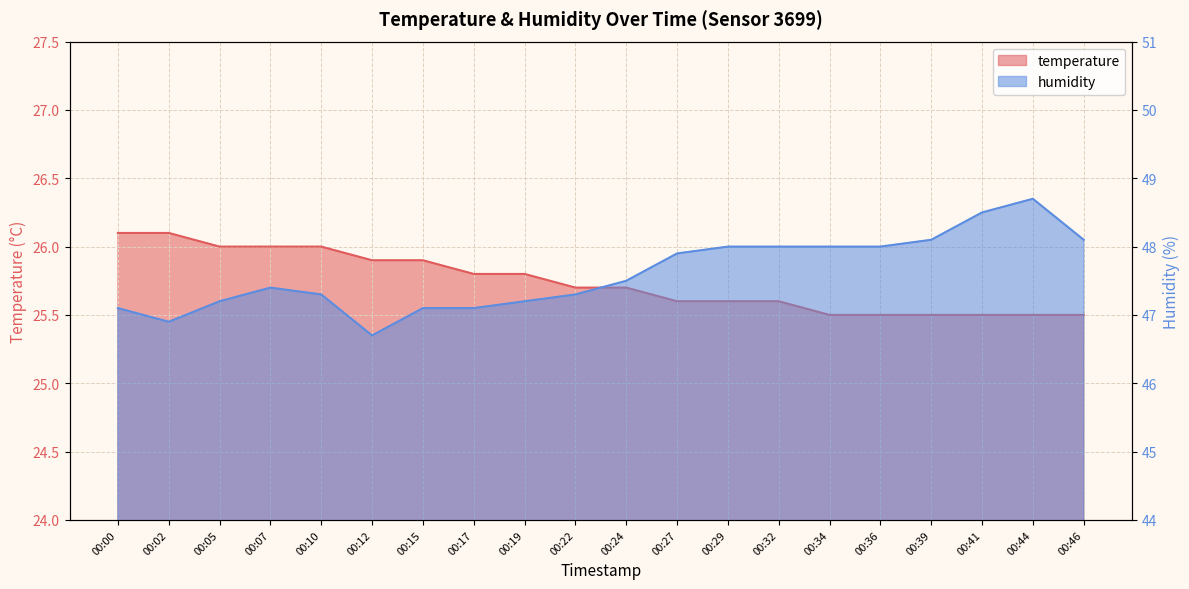

List the series in order of their overall mean, lowest first.

temperature, humidity